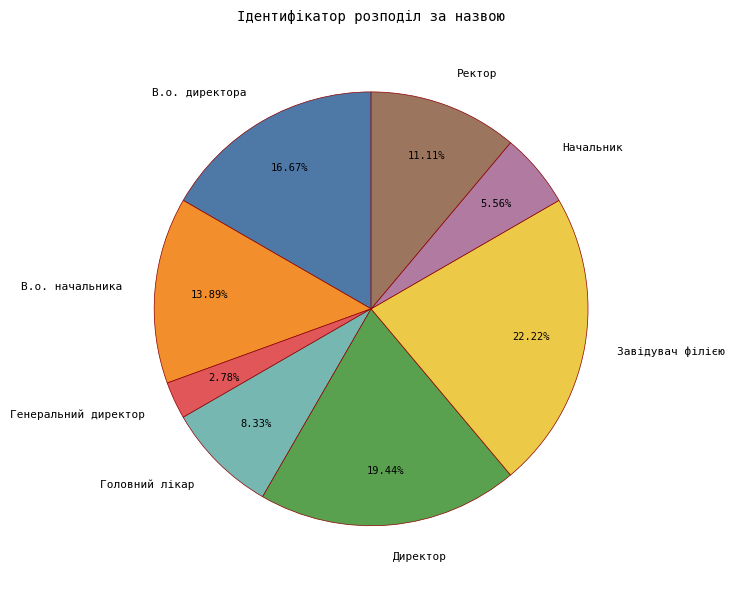

To the nearest percent, what is the difference between the largest and smallest slice percentages?

19%